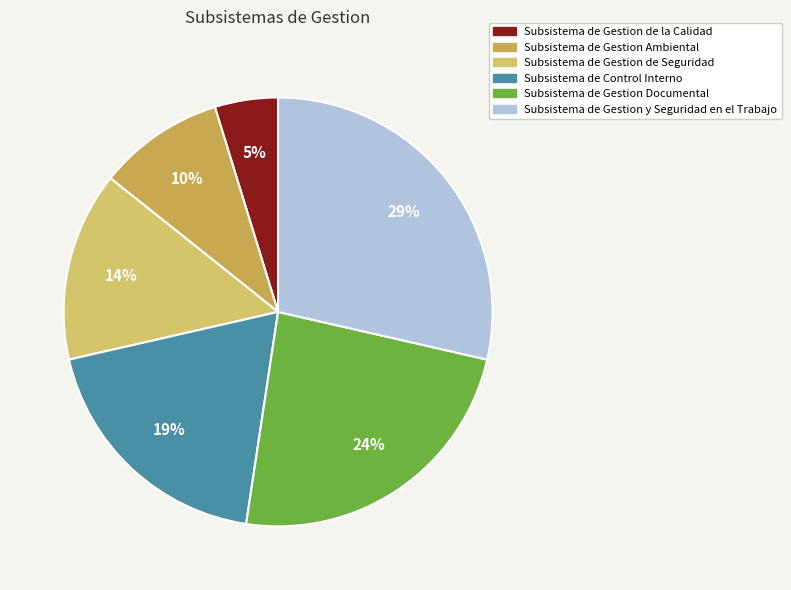

How much of the chart is everything except Subsistema de Gestion y Seguridad en el Trabajo?

71.4%